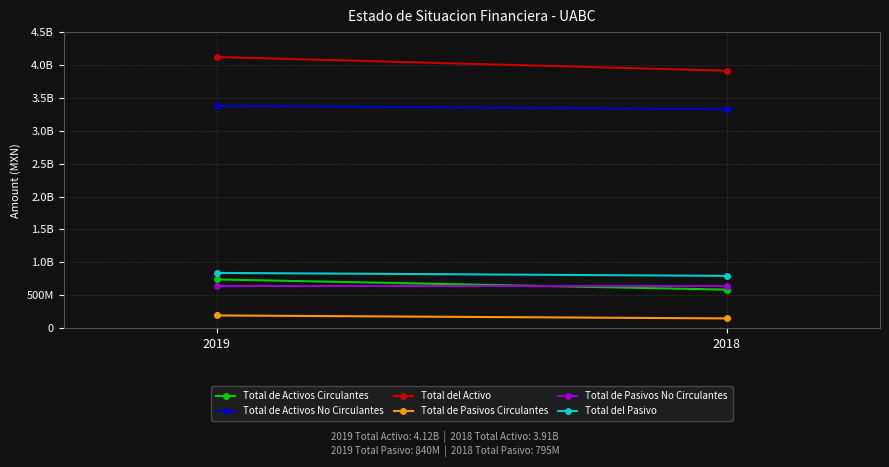

What is the total value across all series at 2018?

9416473874